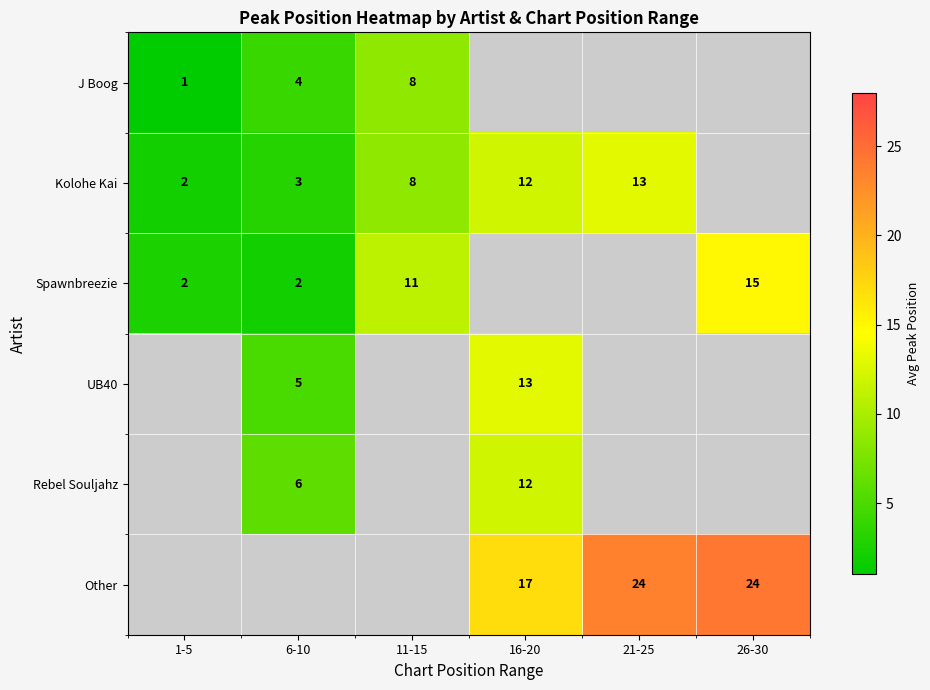

Is it true that Spawnbreezie equals 2 at 6-10?

True